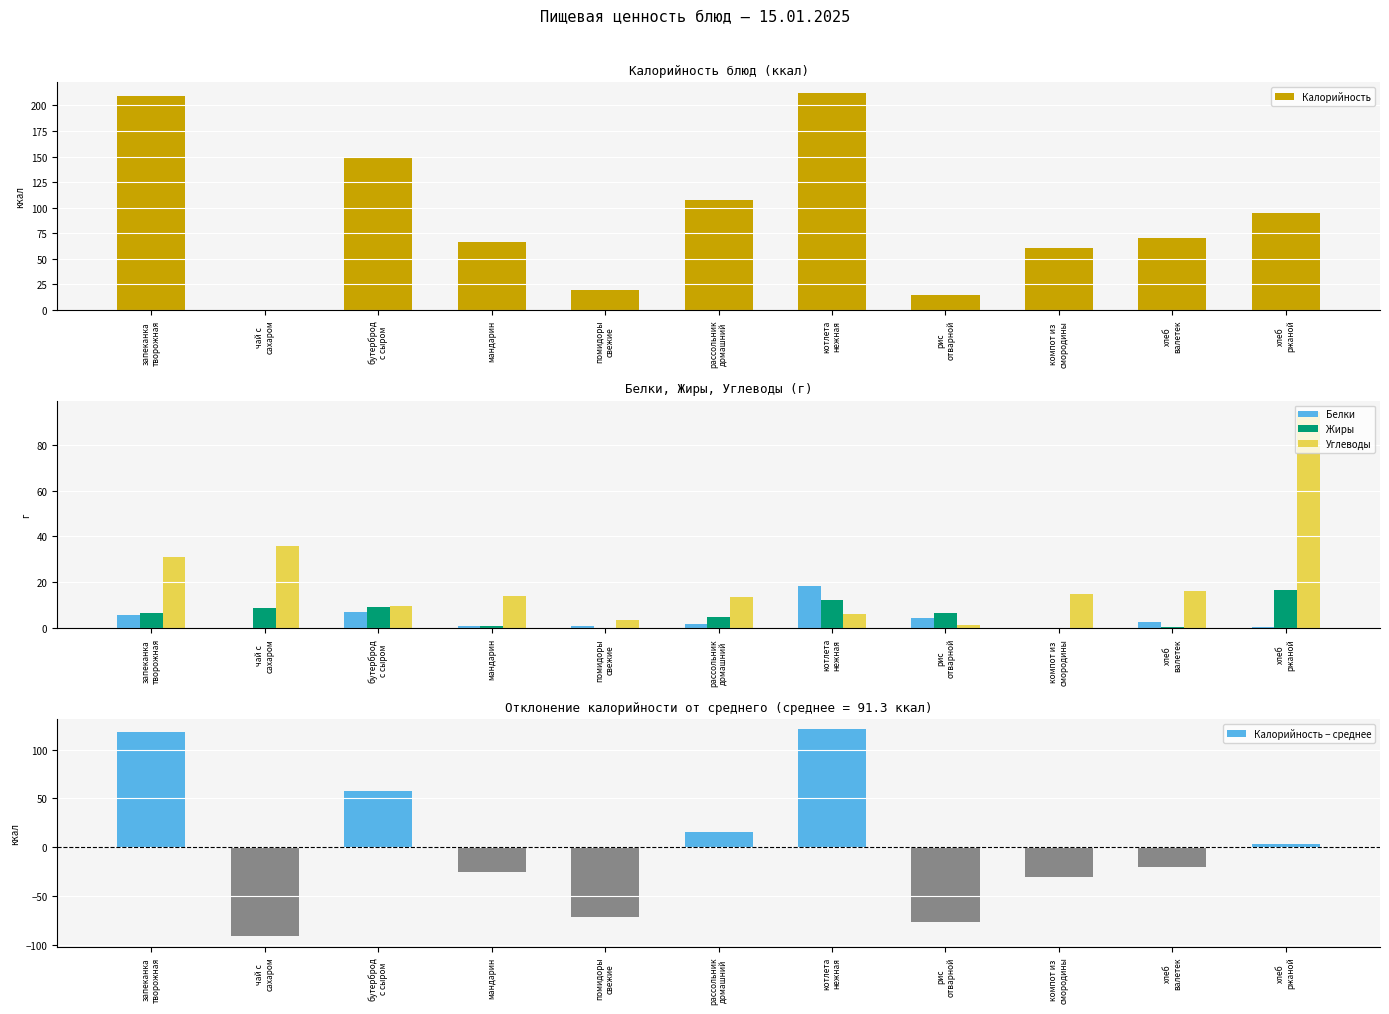

Reading left to right, what are all the values shown in this chart?

Калорийность: запеканка
творожная=209.0	чай с
сахаром=0.2	бутерброд
с сыром=149.0	мандарин=66.0	помидоры
свежие=20.0	рассольник
домашний=107.2	котлета
нежная=212.0	рис
отварной=14.8	компот из
смородины=60.6	хлеб
валетек=70.8	хлеб
ржаной=94.4
Белки: запеканка
творожная=6.0	чай с
сахаром=0.1	бутерброд
с сыром=6.9	мандарин=1.0	помидоры
свежие=1.1	рассольник
домашний=1.9	котлета
нежная=18.6	рис
отварной=4.5	компот из
смородины=0.2	хлеб
валетек=2.6	хлеб
ржаной=0.5
Жиры: запеканка
творожная=6.8	чай с
сахаром=9.0	бутерброд
с сыром=9.1	мандарин=1.0	помидоры
свежие=0.3	рассольник
домашний=5.1	котлета
нежная=12.4	рис
отварной=6.5	компот из
смородины=0.0	хлеб
валетек=0.4	хлеб
ржаной=16.8
Углеводы: запеканка
творожная=31.2	чай с
сахаром=36.0	бутерброд
с сыром=9.9	мандарин=14.0	помидоры
свежие=3.7	рассольник
домашний=13.4	котлета
нежная=6.3	рис
отварной=1.5	компот из
смородины=15.0	хлеб
валетек=16.4	хлеб
ржаной=94.4
Калорийность − среднее: запеканка
творожная=117.7	чай с
сахаром=-91.1	бутерброд
с сыром=57.7	мандарин=-25.3	помидоры
свежие=-71.3	рассольник
домашний=16.0	котлета
нежная=120.7	рис
отварной=-76.5	компот из
смородины=-30.6	хлеб
валетек=-20.5	хлеб
ржаной=3.1